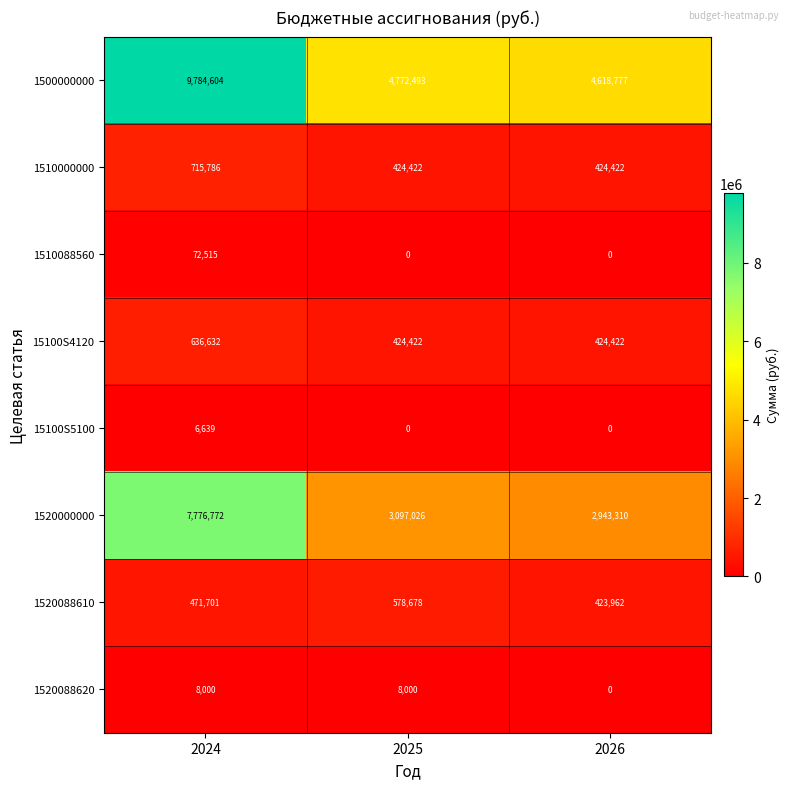

What is the spread (max minus min) of values at 2026?

4618777